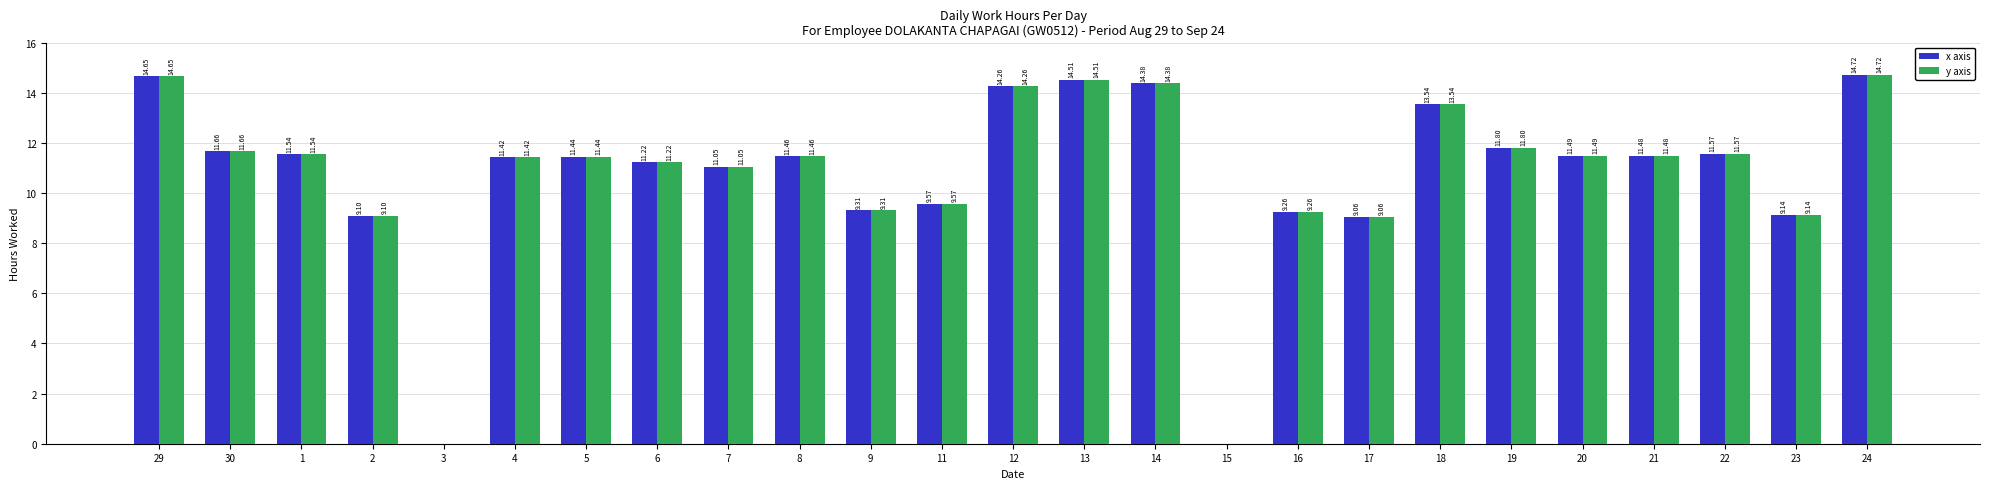

The value of y axis at 17 is 2.7. True or false?

False